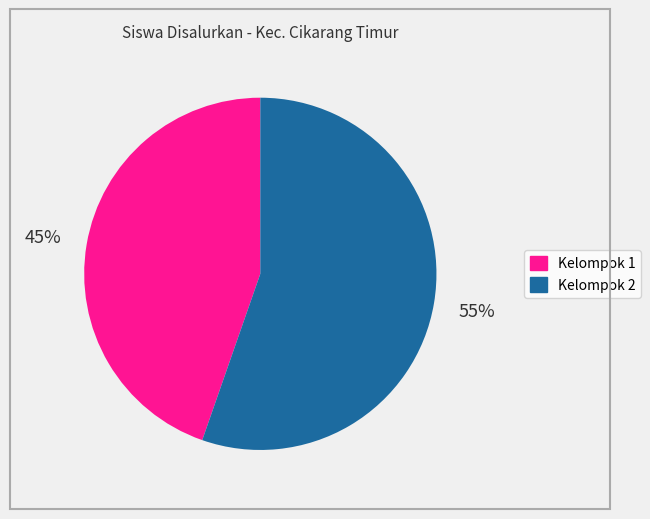

What is the majority slice?

Kelompok 2